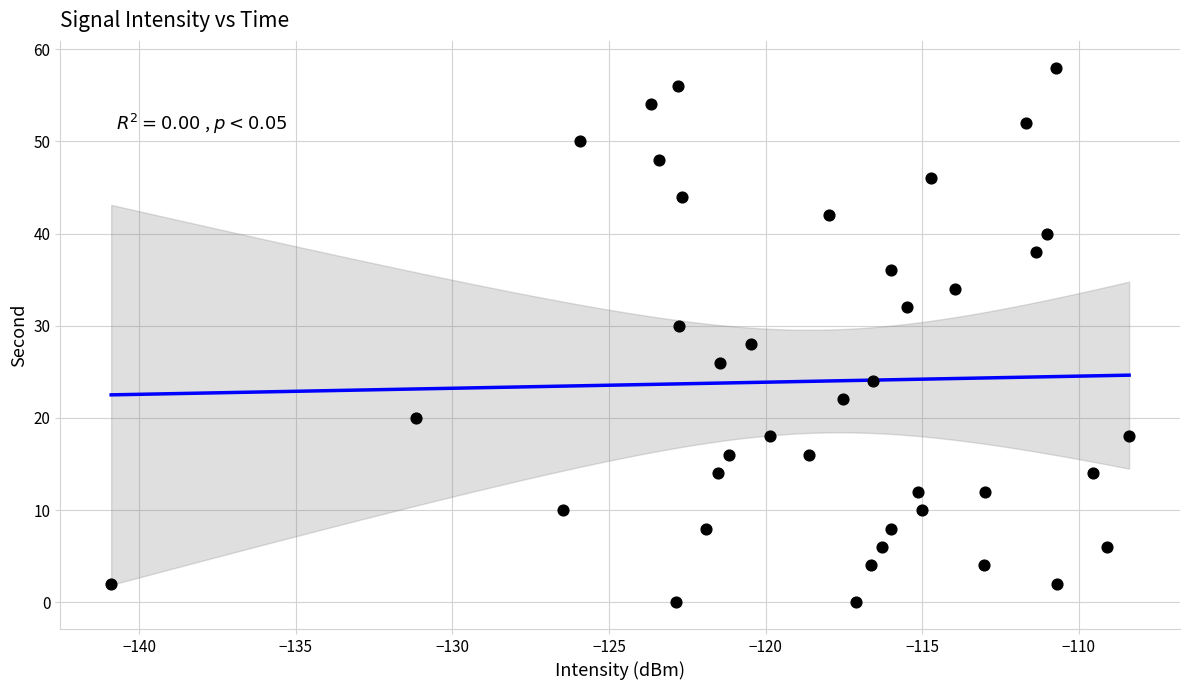

What is the range of Y values (max minus min)?

58